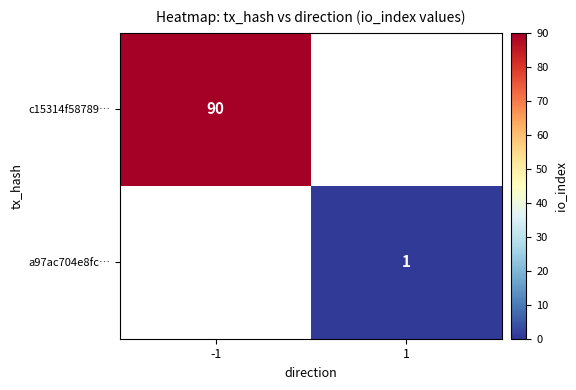

True or false: a97ac704e8fc… has a value of 1 at 1.

True